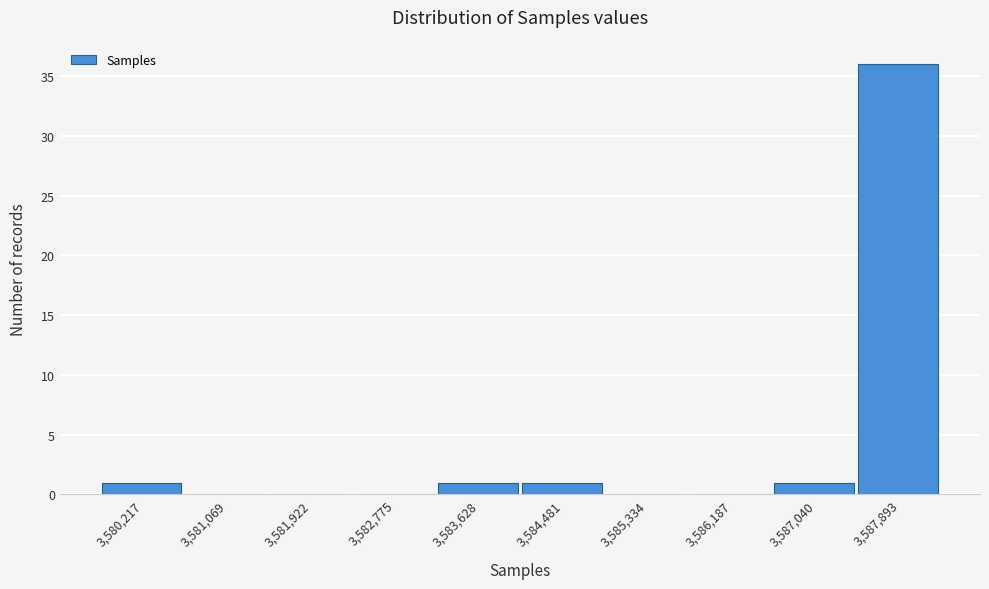

Reading right to left, transcribe all the data shown in this chart.

3,587,893=36	3,587,040=1	3,586,187=0	3,585,334=0	3,584,481=1	3,583,628=1	3,582,775=0	3,581,922=0	3,581,069=0	3,580,217=1